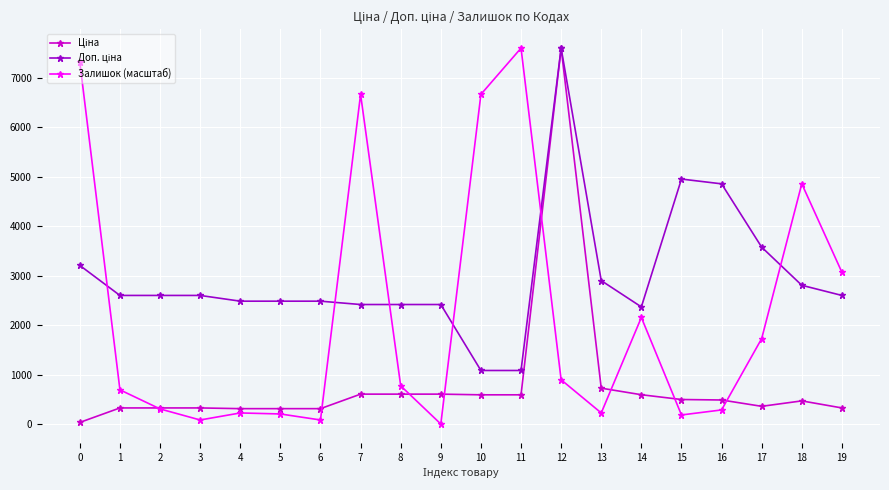

Between 0 and 14, which series saw the biggest shift?

Залишок (масштаб)